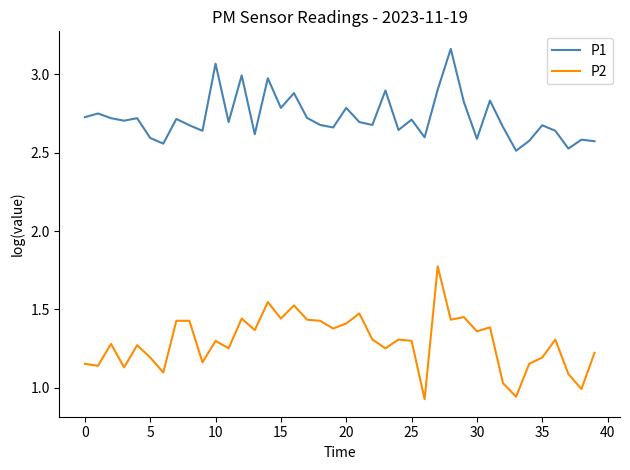

What is the sum of all P2 values?

51.7